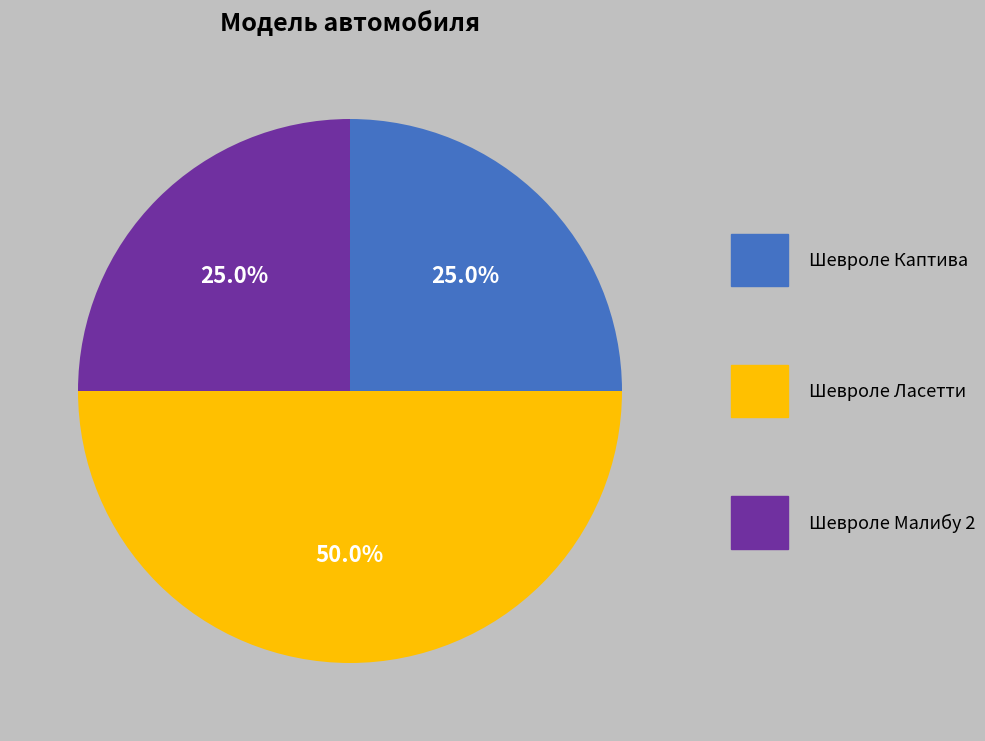

What is the largest slice in the pie chart?

Шевроле Ласетти